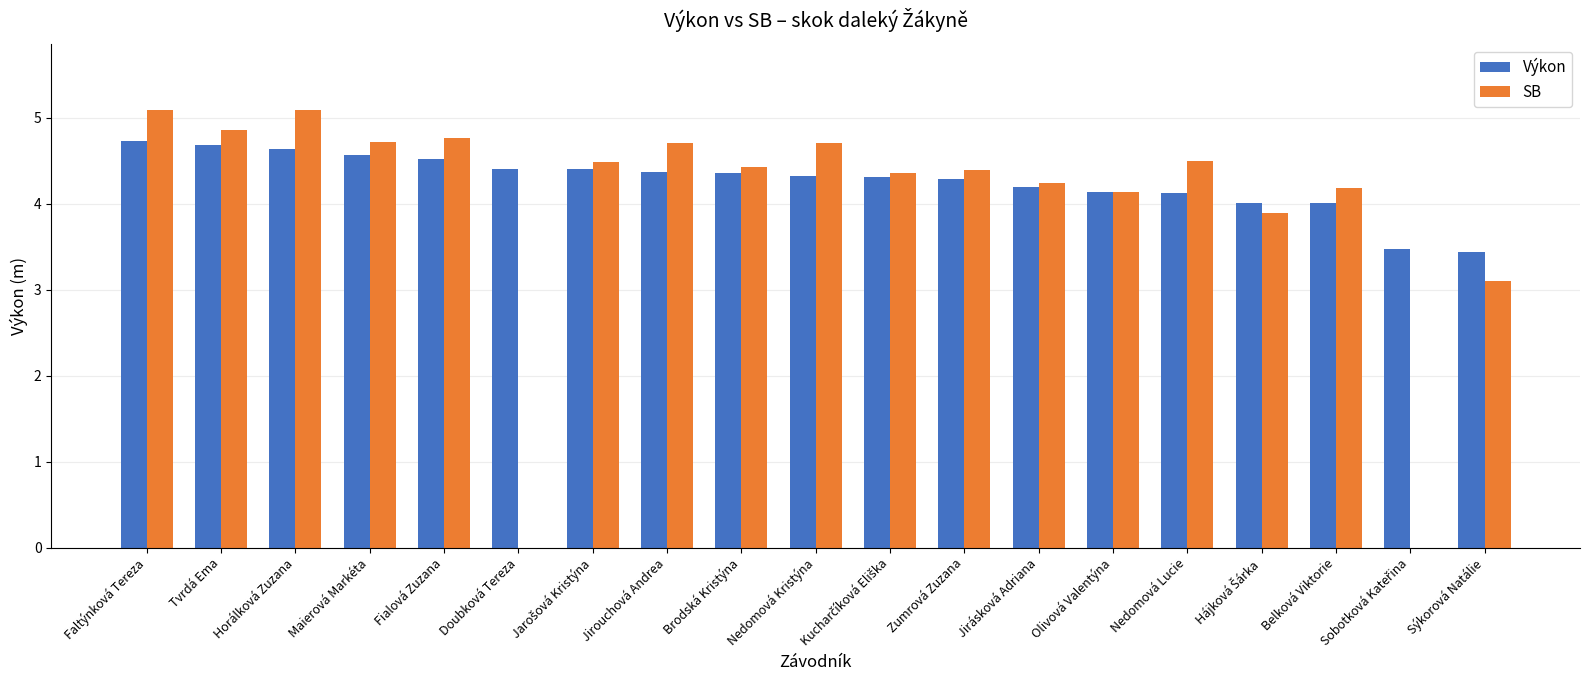

Which series has the largest total across all categories?

Výkon